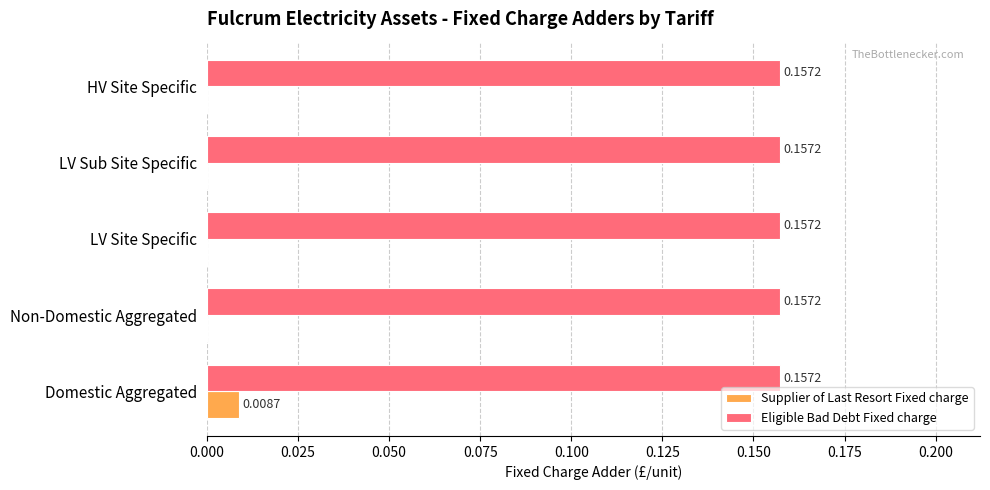

What is the sum of all Eligible Bad Debt Fixed charge values?

0.8